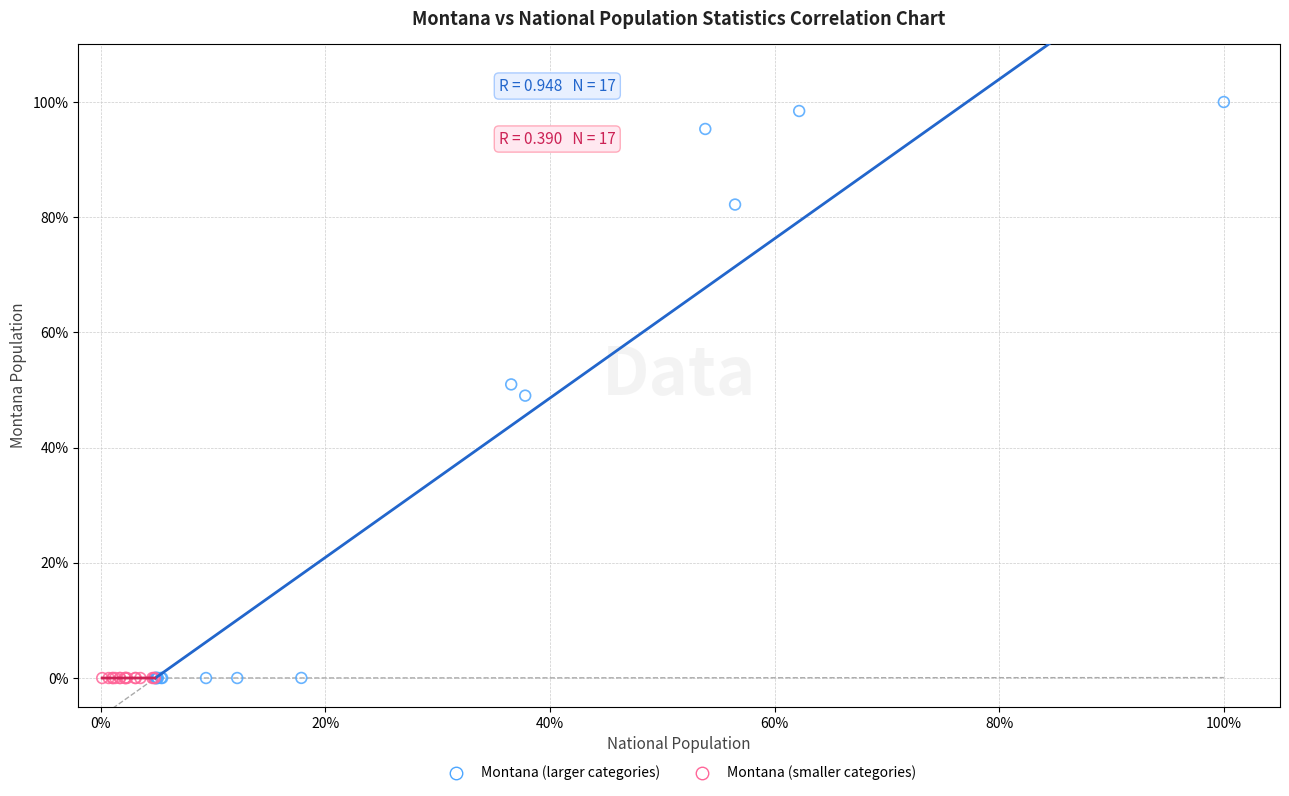

Which series contains the highest Y value?

Montana (larger categories)